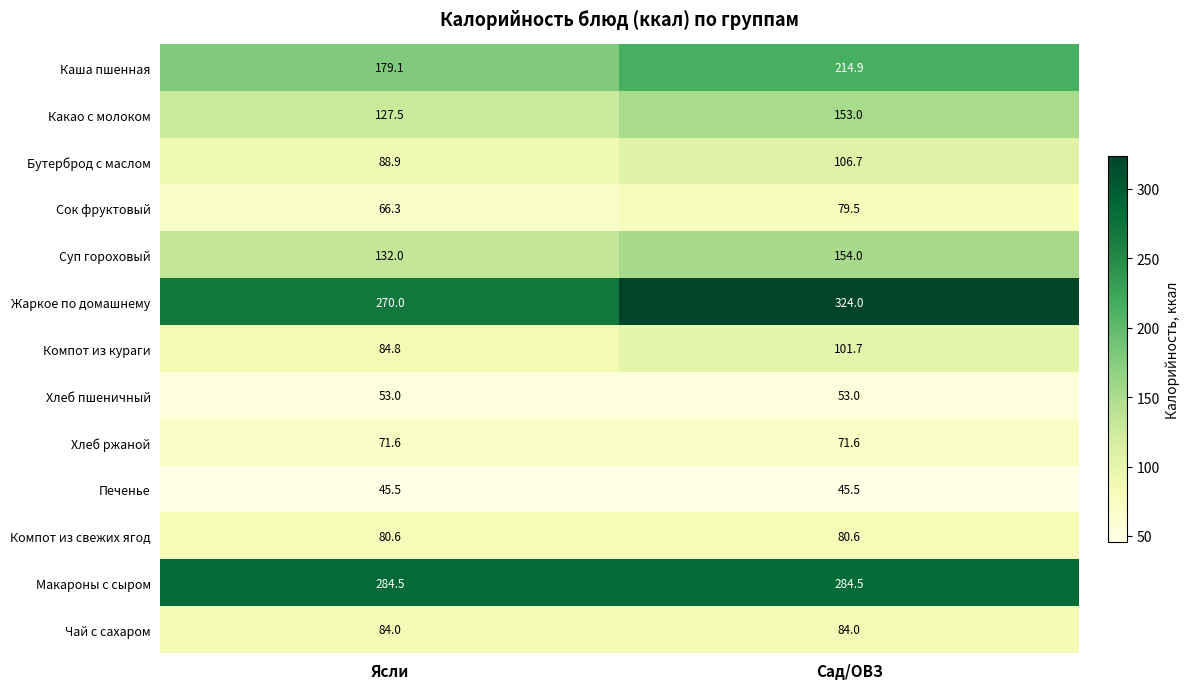

At which category does the chart reach its peak across all series?

Сад/ОВЗ